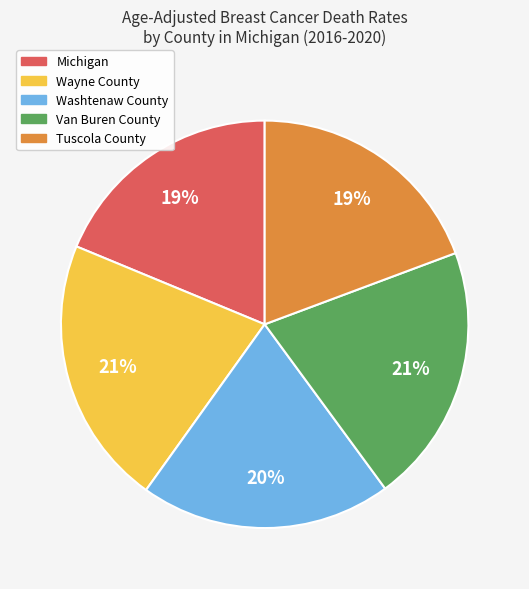

To the nearest percent, what percentage of the pie is Tuscola County?

19%